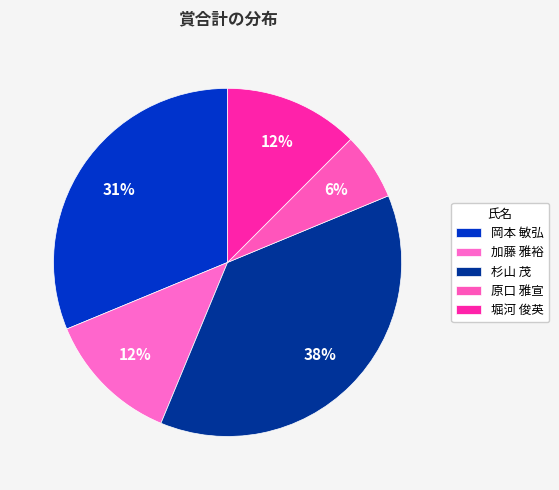

Which category has the biggest portion of the pie?

杉山 茂